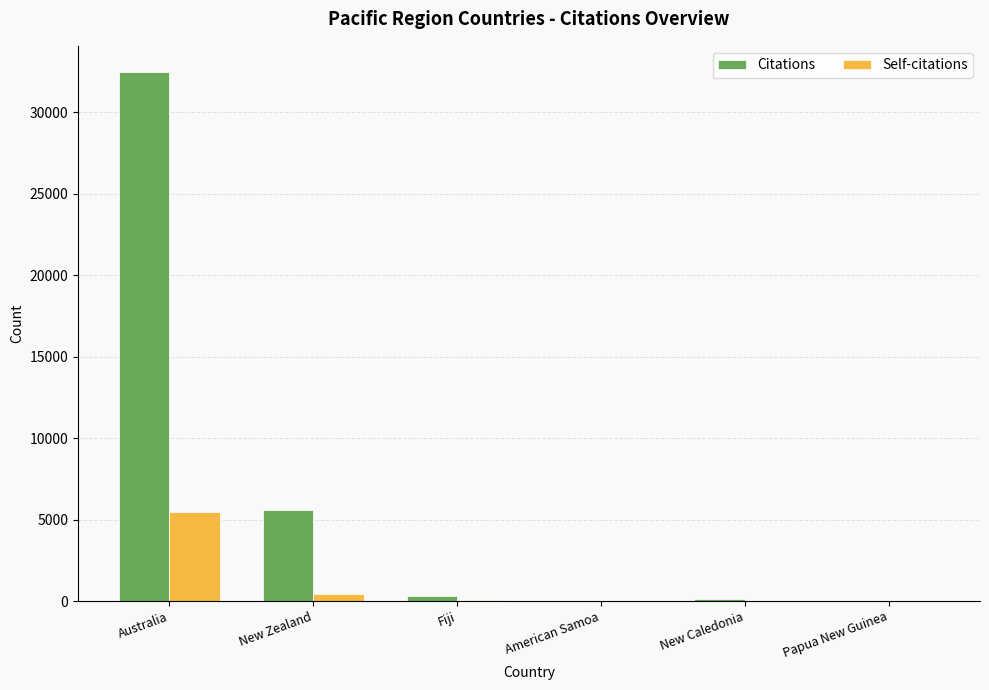

What is the sum of the Self-citations values at Fiji and Papua New Guinea?

57